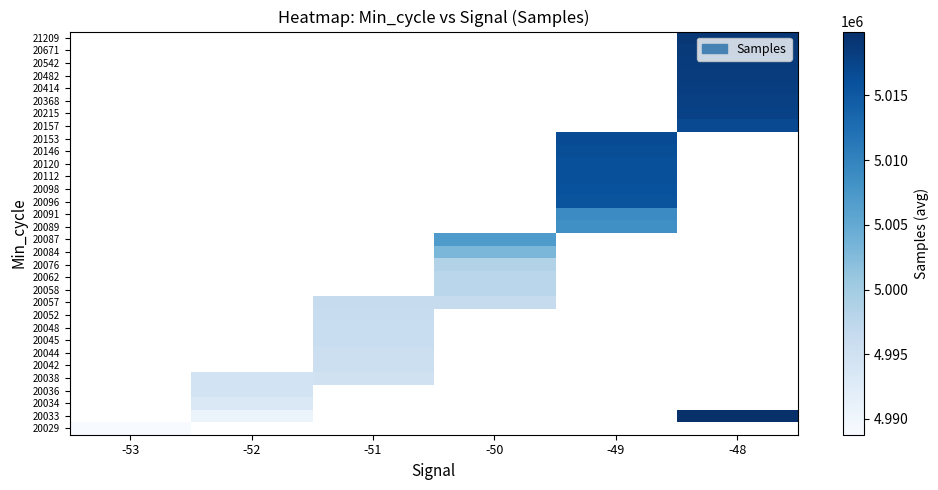

At which category does the chart reach its minimum across all series?

-53